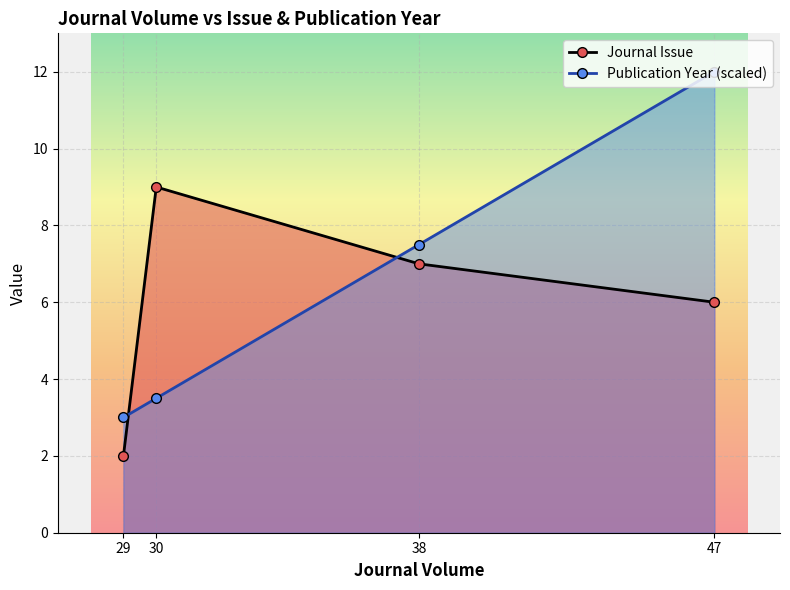

At how many categories does at least one series exceed 8?

2